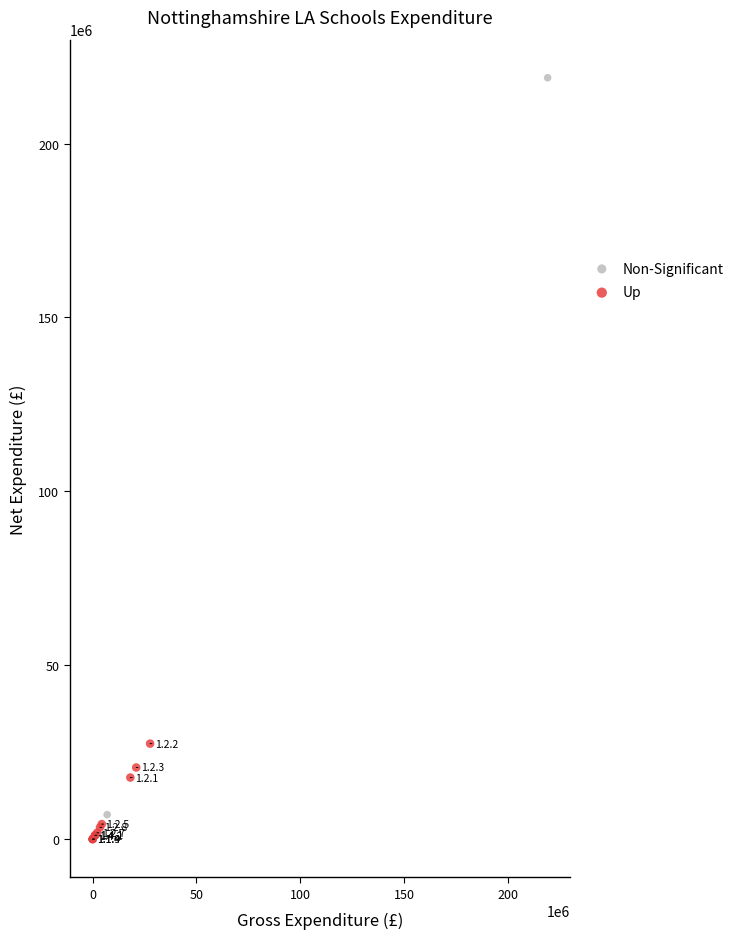

Which series contains the highest Y value?

Non-Significant